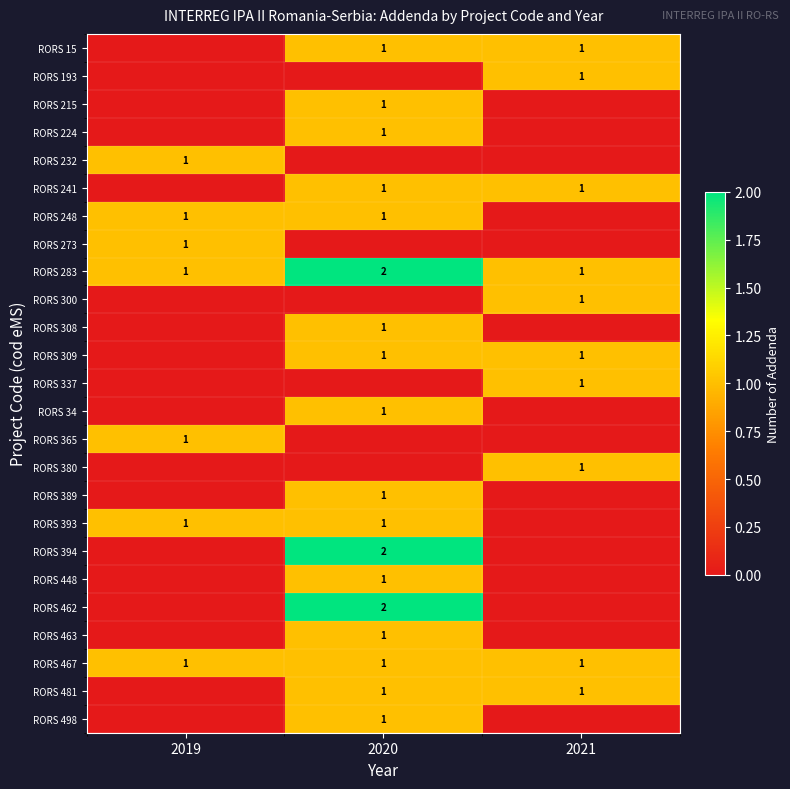

The value of RORS 337 at 2021 is 1. True or false?

True